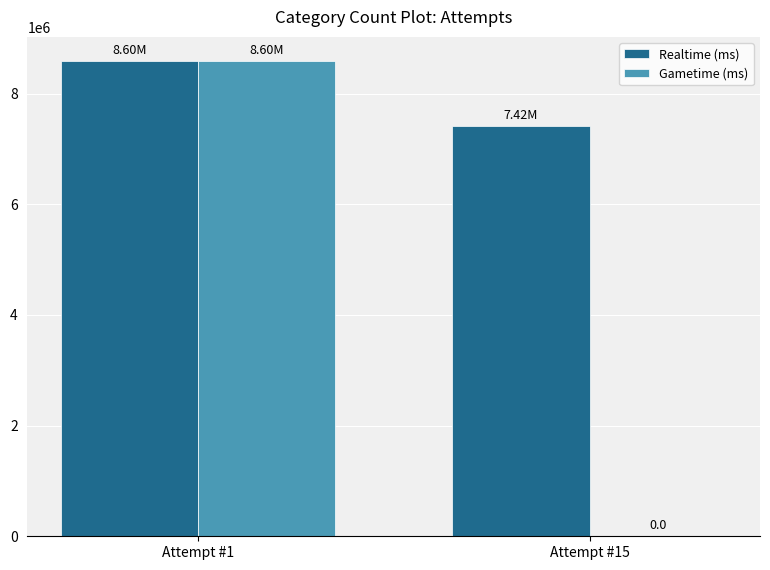

At which label is Gametime (ms) closest to 4298283?

Attempt #15